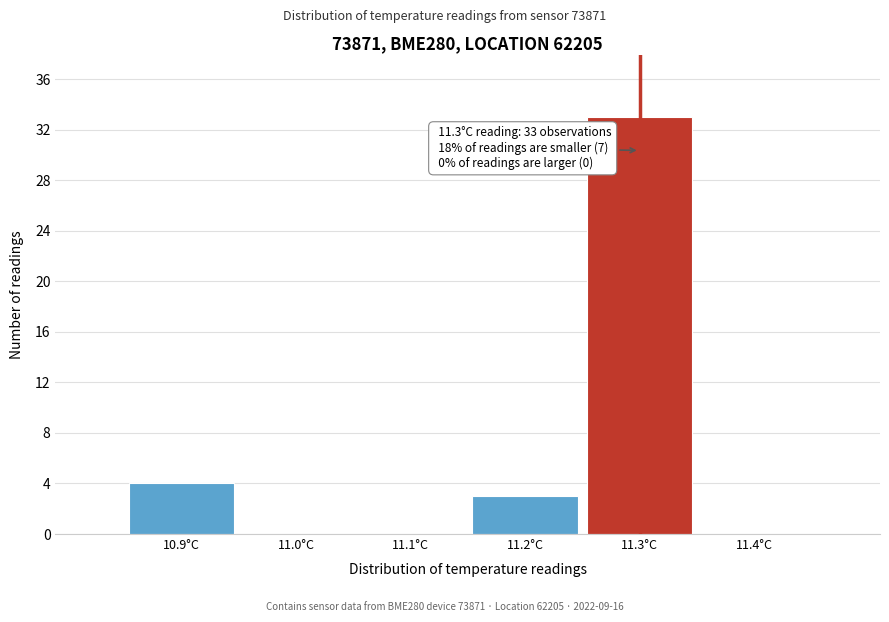

Over which range of the x-axis is the bar tallest?

11.25 to 11.35